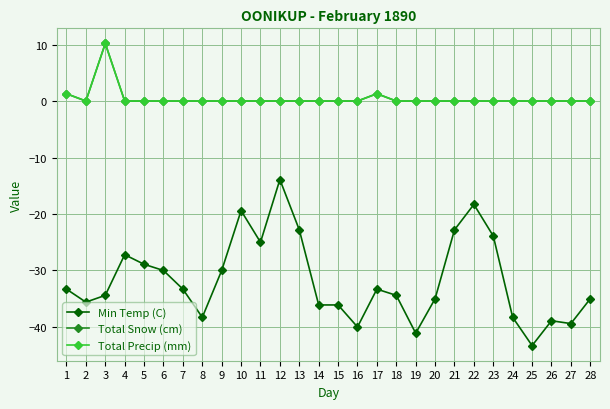

Which category has the lowest value in the Total Precip (mm) series?

2